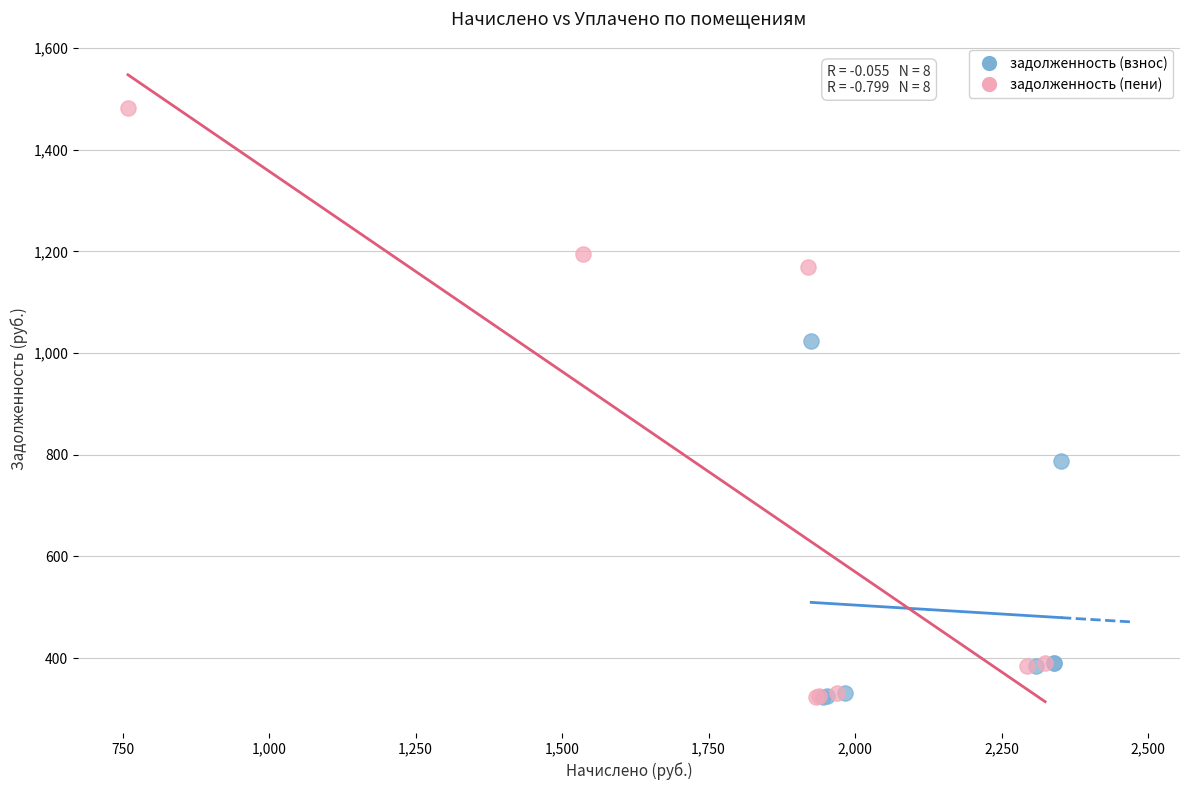

Which series contains the highest Y value?

задолженность (пени)